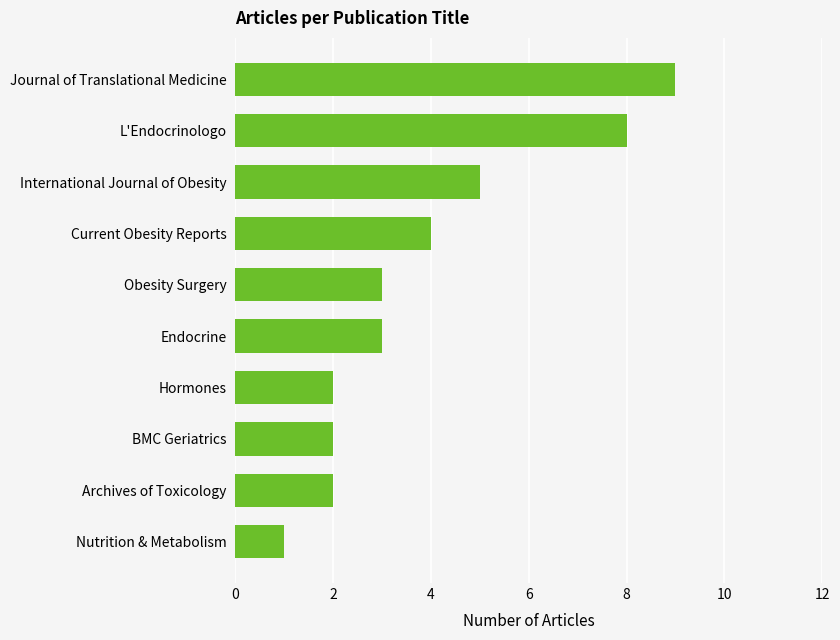

How many bars are there in total?

10